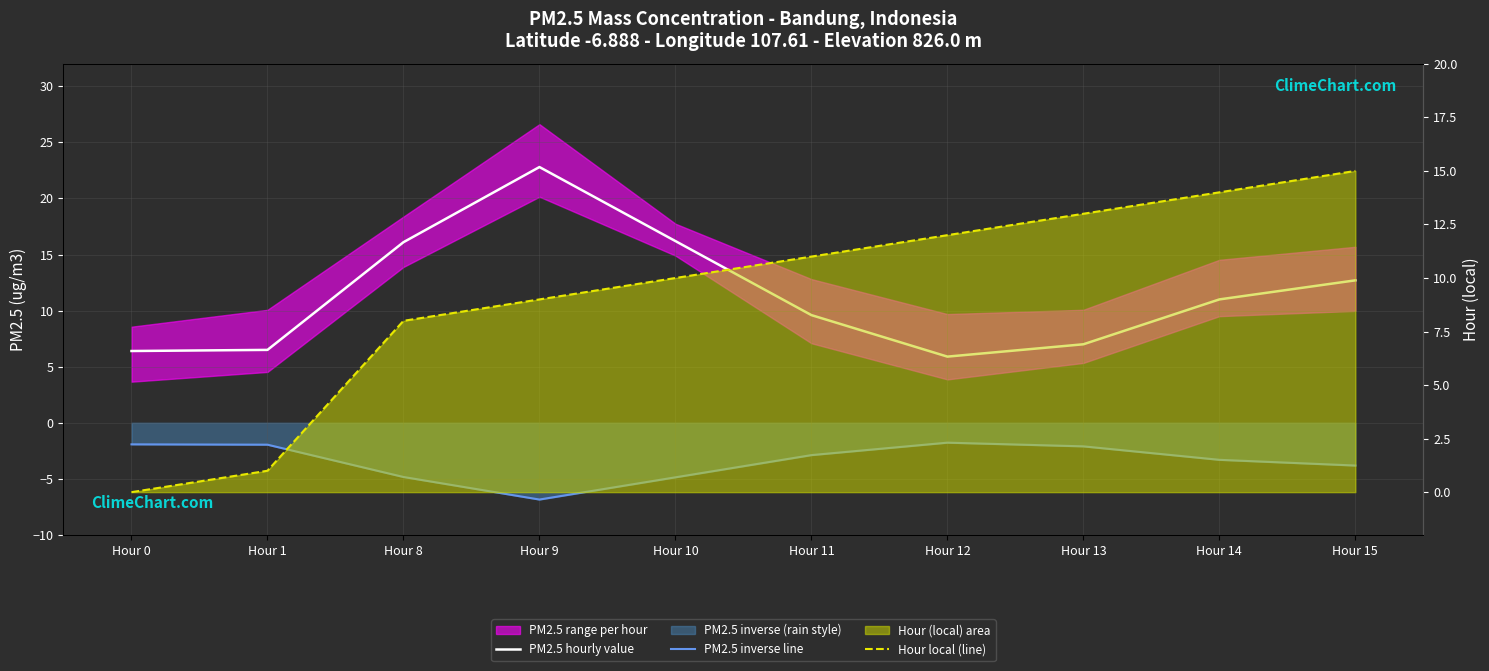

True or false: Hour local (line) has more than 0 interior local peaks.

False